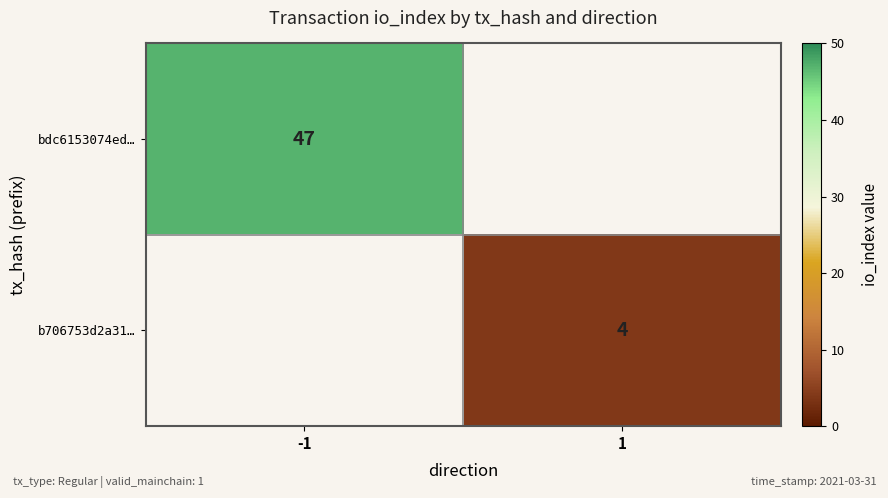

The b706753d2a31… series shows 2.1 at 1. True or false?

False